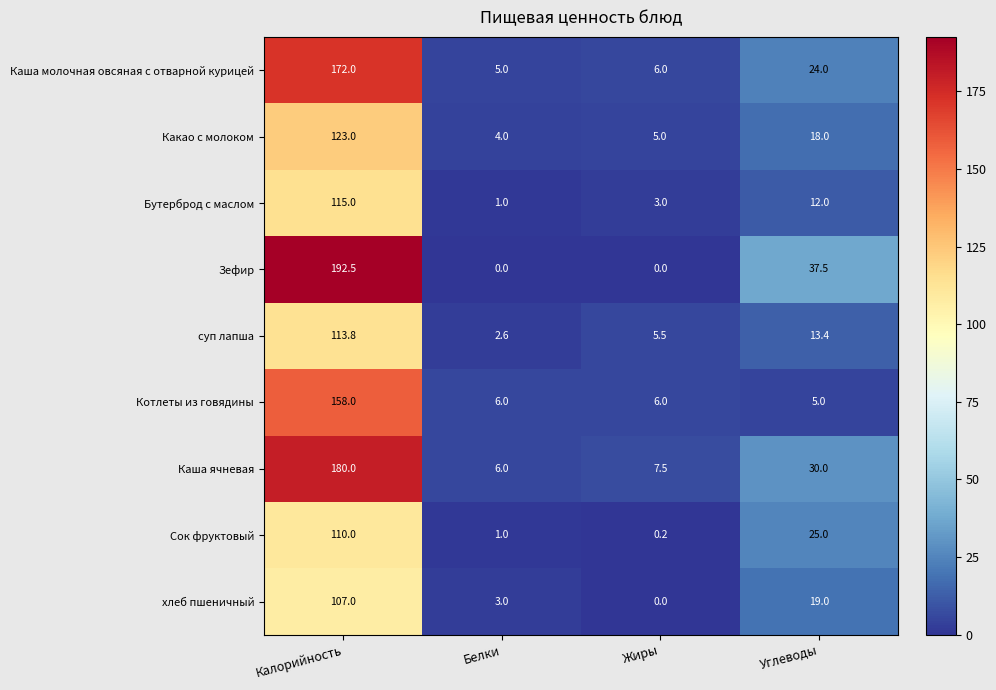

What is the difference between the maximum and second lowest values in the хлеб пшеничный series?

104.0